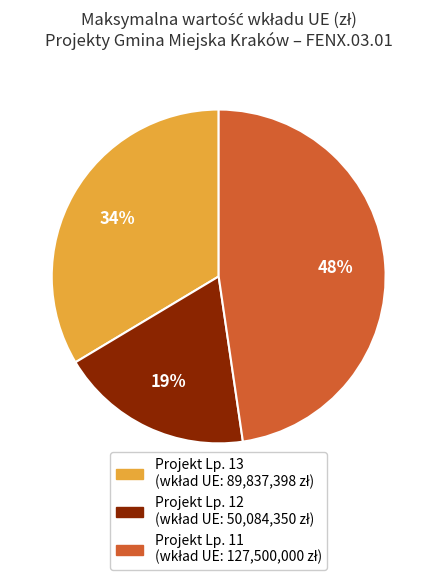

To the nearest percent, what is the difference between the largest and smallest slice percentages?

29%